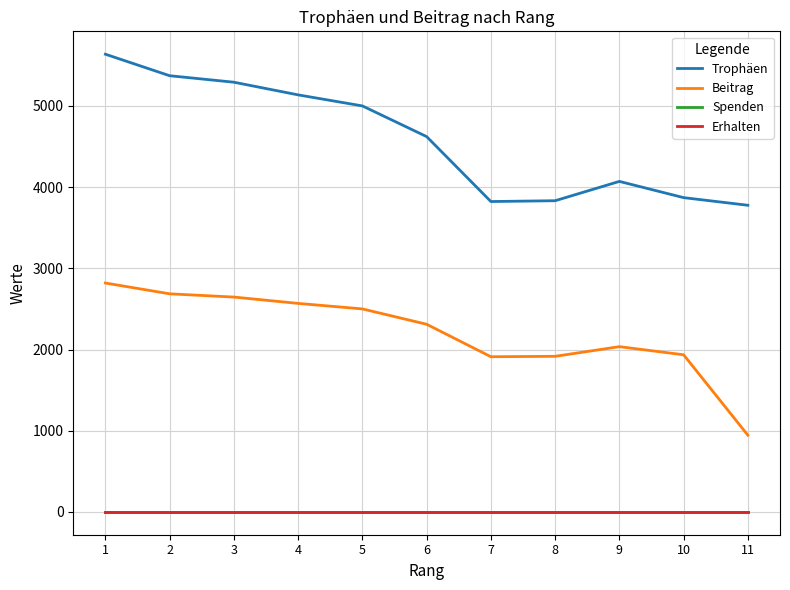

Is this an area chart (filled region under the line)?

No